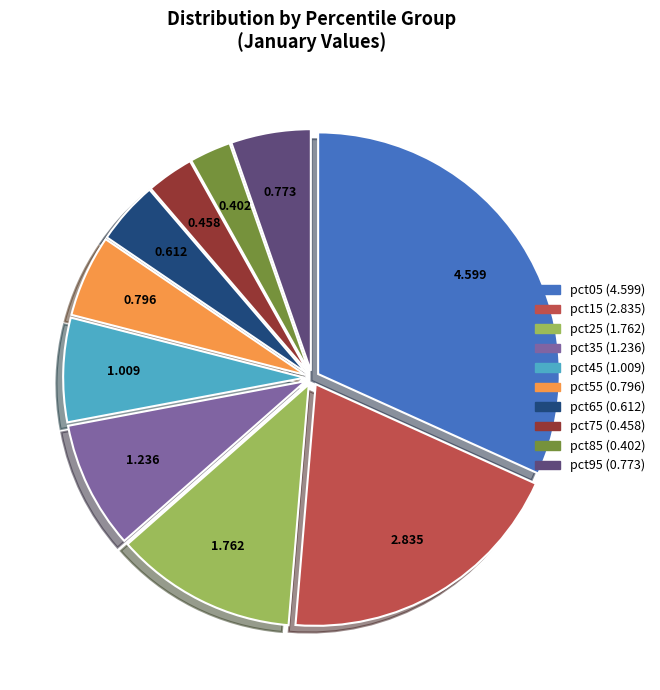

Which category has the biggest portion of the pie?

pct05